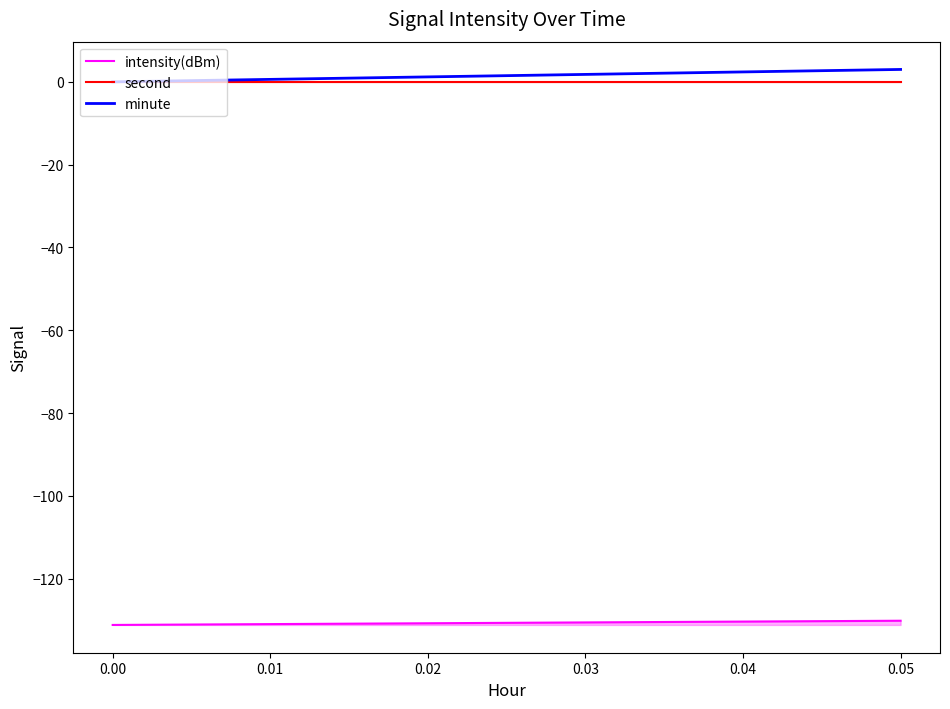

Which series has the widest spread of values?

minute